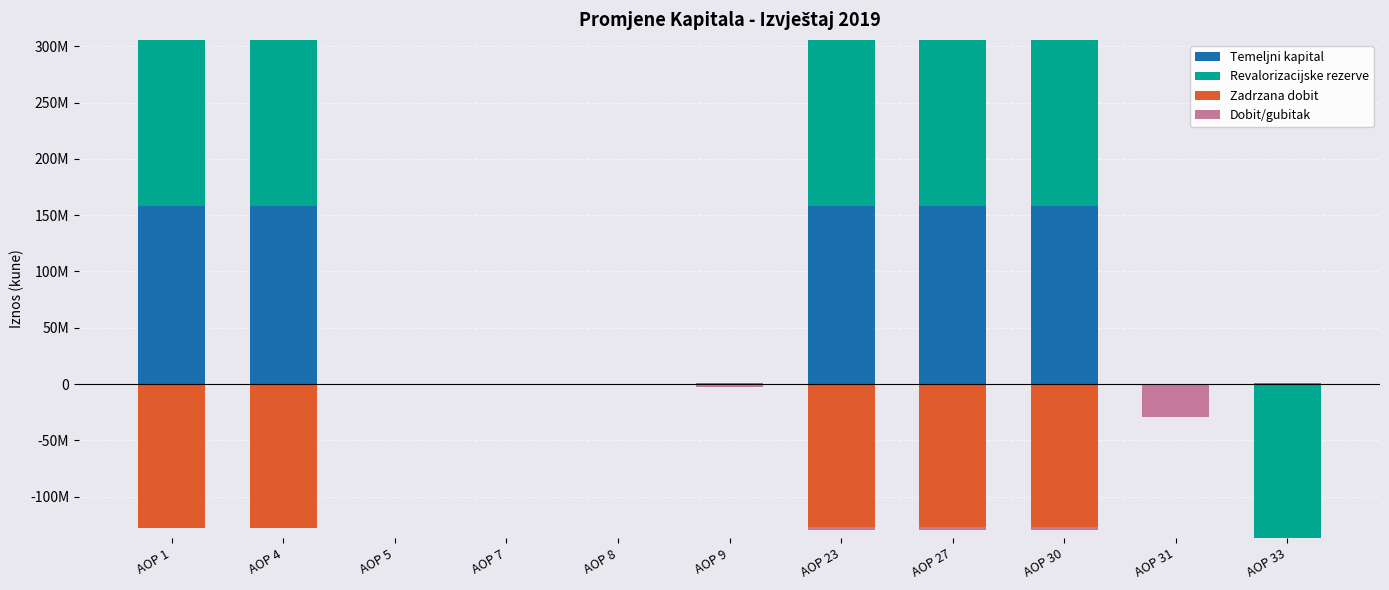

What is the difference between the maximum and minimum values in the Temeljni kapital series?

157743374